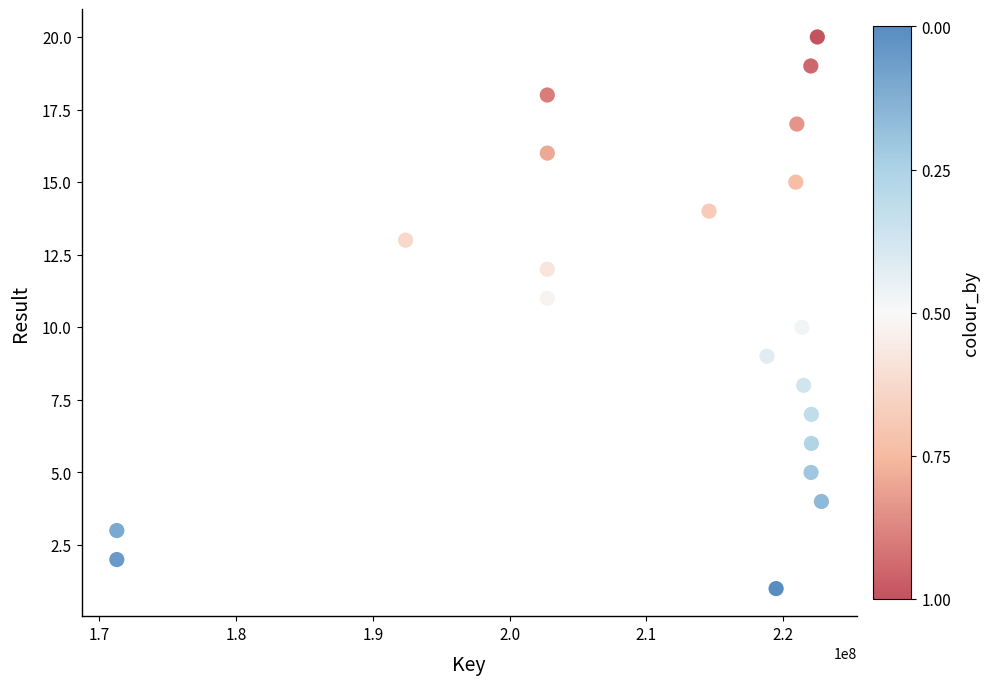

What is the range of X values (max minus min)?

51513132